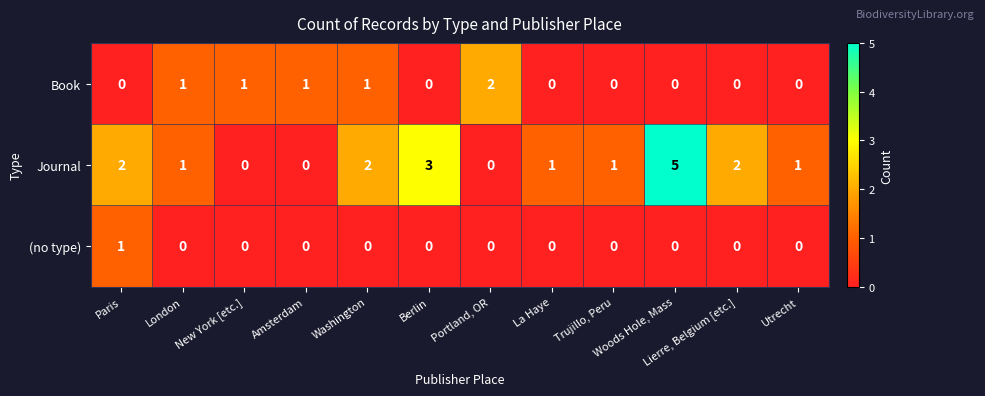

How many Book values are between 0 and 1?

11